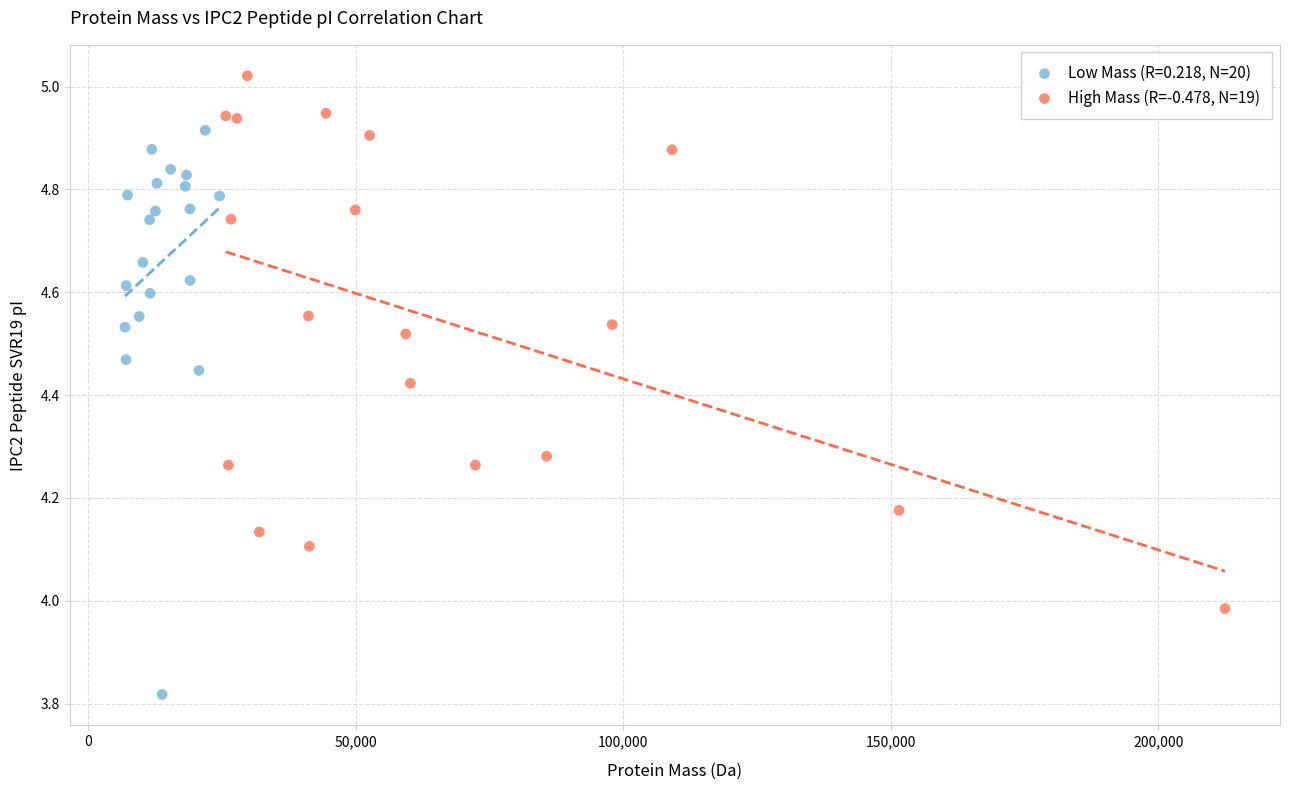

Which series reaches the maximum Y coordinate?

High Mass (R=-0.478, N=19)